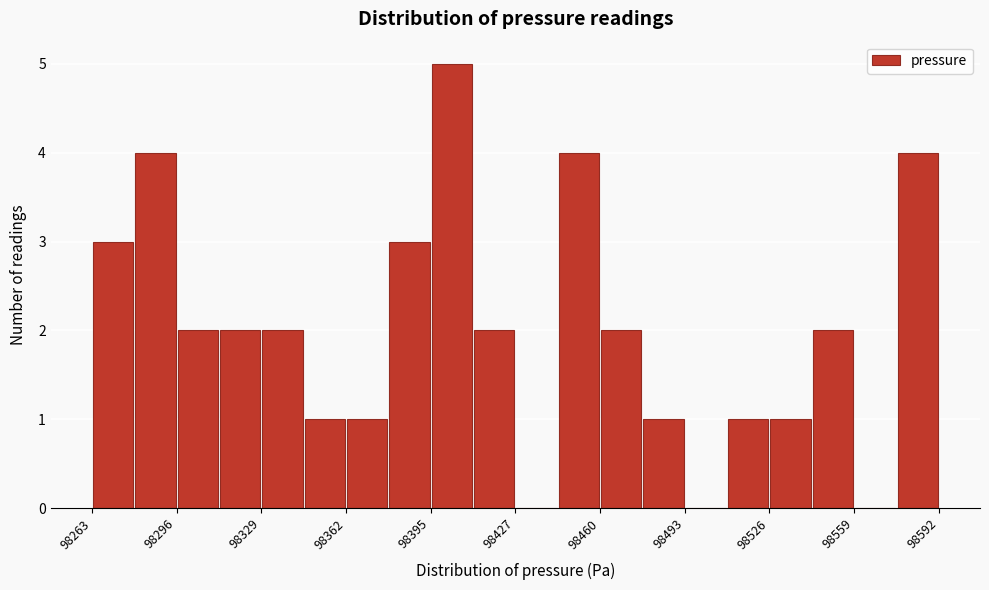

Read against the x-axis, roughly where is the centre of the tallest bar?

98405